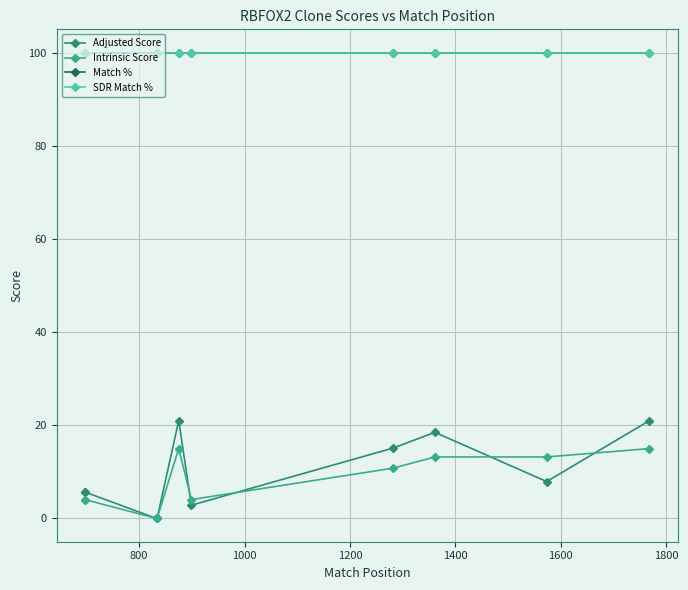

Is it true that SDR Match % equals 100.0 at 1800?

True